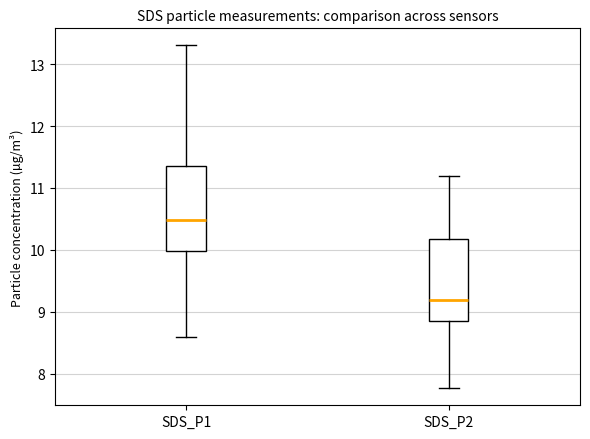

Where is the upper edge of the box for SDS_P2 on the y-axis? The values are not printed on the chart, so give them approximately, as read against the axis.

10.2